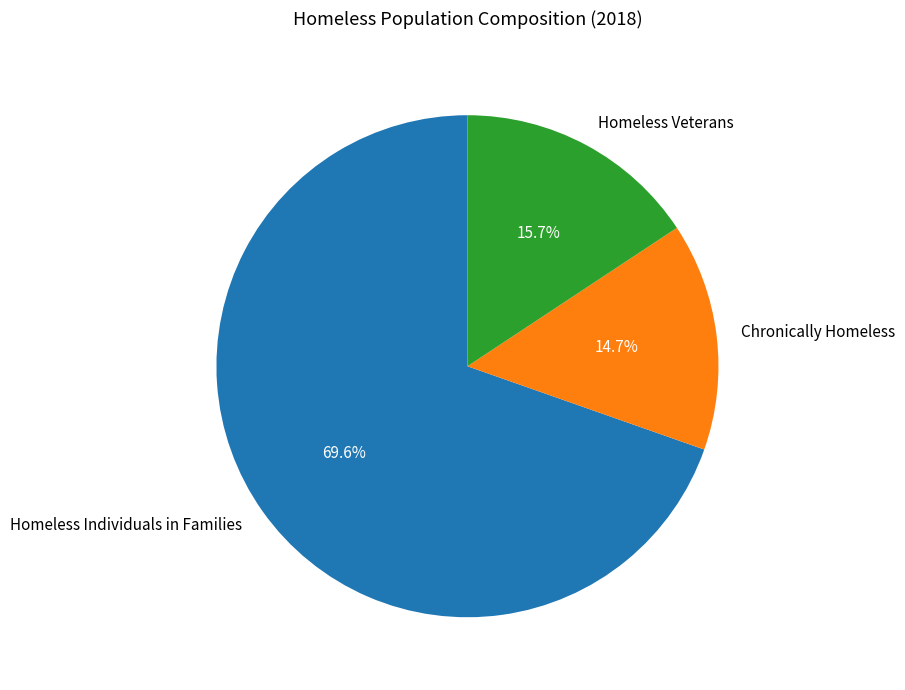

Which category has the smallest portion of the pie?

Chronically Homeless